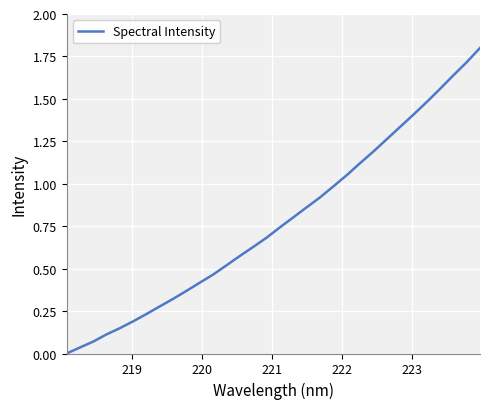

What is the average value?

0.8